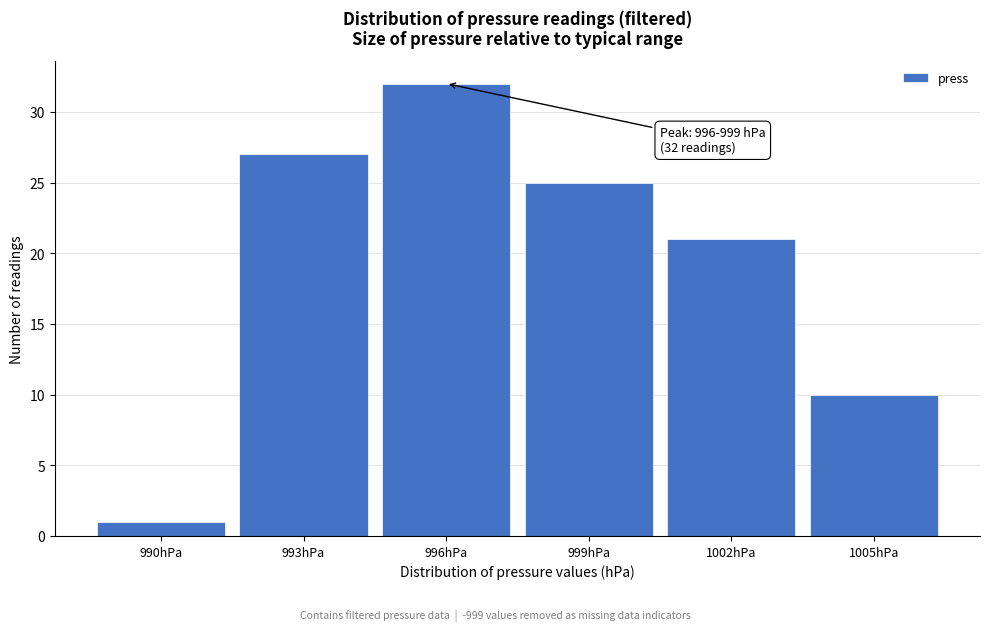

Reading left to right, list all the values displayed in this chart.

990hPa=1	993hPa=27	996hPa=32	999hPa=25	1002hPa=21	1005hPa=10